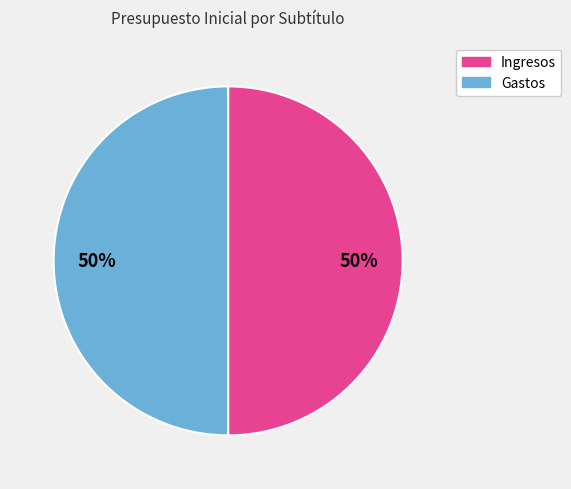

To the nearest percent, what is the average slice percentage?

50%